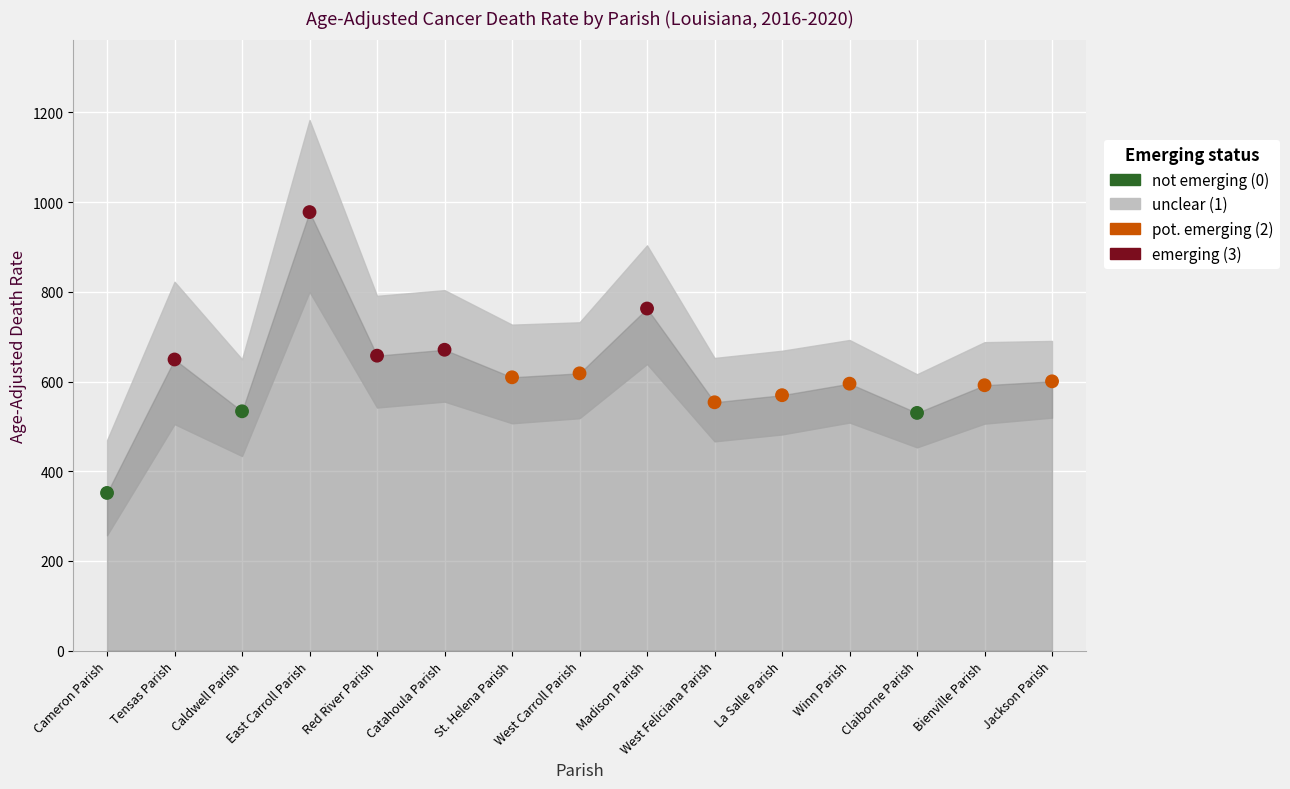

What is the range of Y values (max minus min)?

626.1